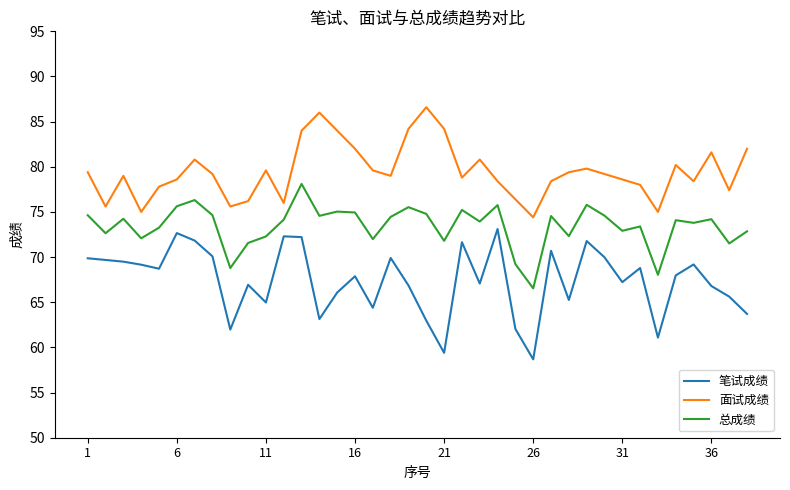

List the series in order of their peak value, highest first.

面试成绩, 总成绩, 笔试成绩